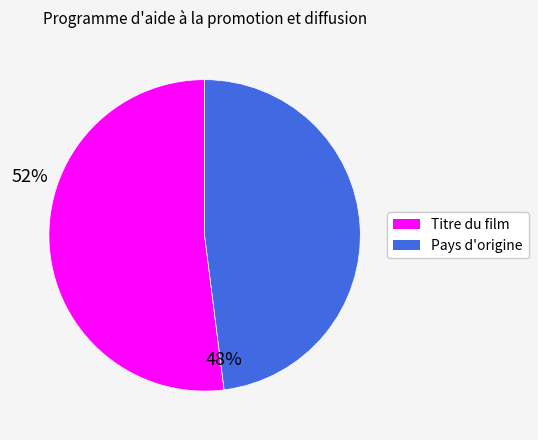

Which slice represents more than half of the pie?

Titre du film